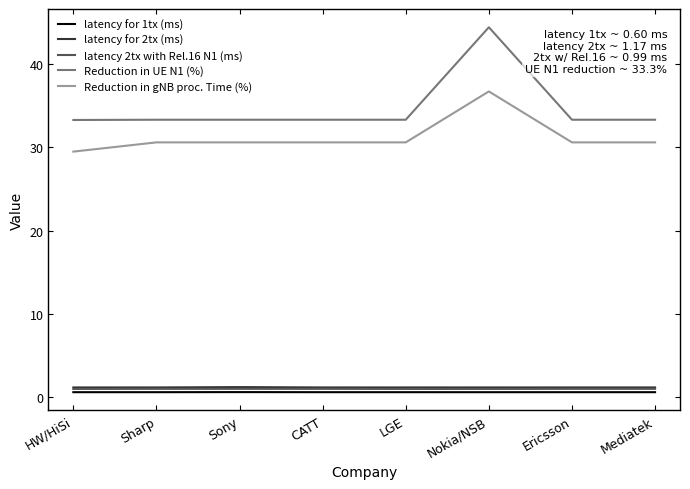

Which series has the widest spread of values?

Reduction in UE N1 (%)